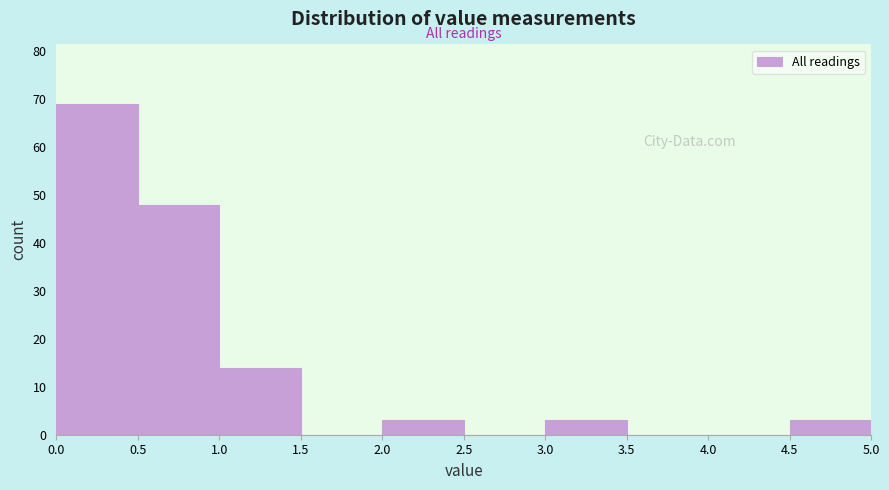

Reading left to right, list every bar in this chart as the range it spans on the x-axis followed by its height. The values are not printed on the chart, so give them approximately, as read against the axis.

0.0 to 0.5: 69
0.5 to 1.0: 48
1.0 to 1.5: 14
1.5 to 2.0: 0
2.0 to 2.5: 3
2.5 to 3.0: 0
3.0 to 3.5: 3
3.5 to 4.0: 0
4.0 to 4.5: 0
4.5 to 5.0: 3